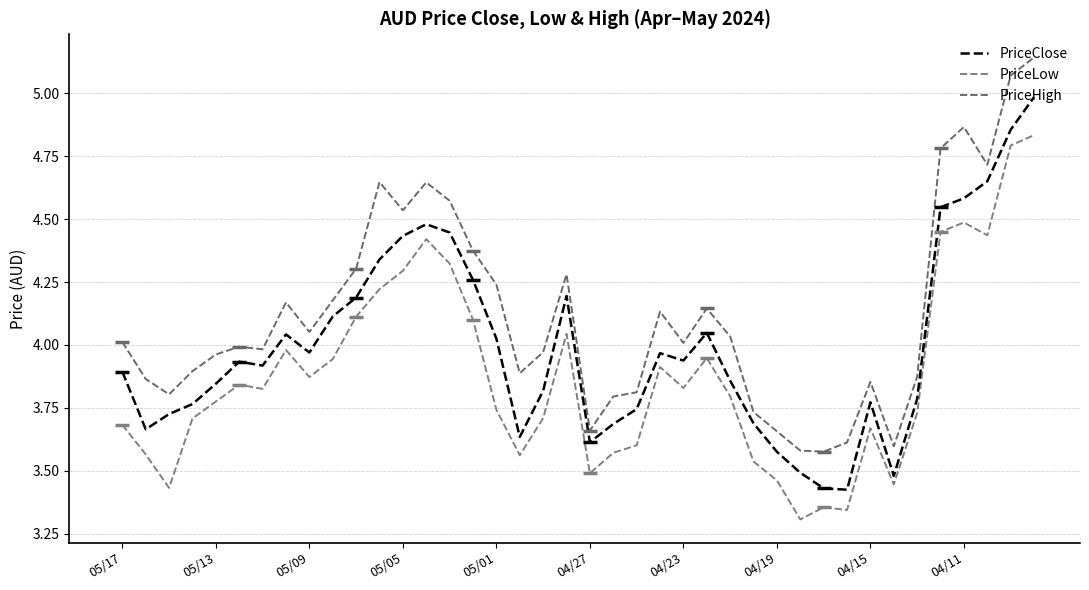

How many interior local valleys does the PriceClose series have?

8